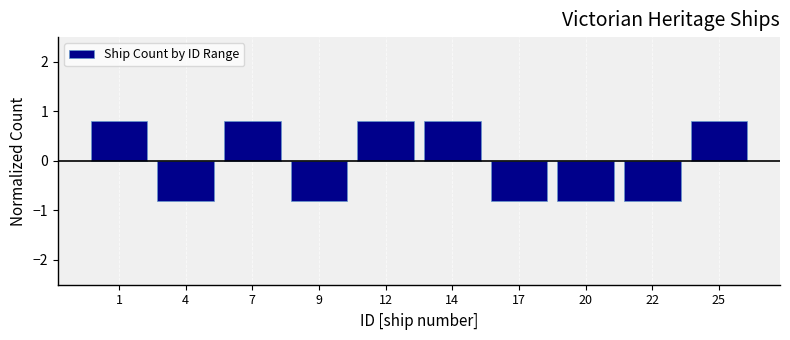

Reading left to right, transcribe all the data shown in this chart.

1=0.8	4=-0.8	7=0.8	9=-0.8	12=0.8	14=0.8	17=-0.8	20=-0.8	22=-0.8	25=0.8